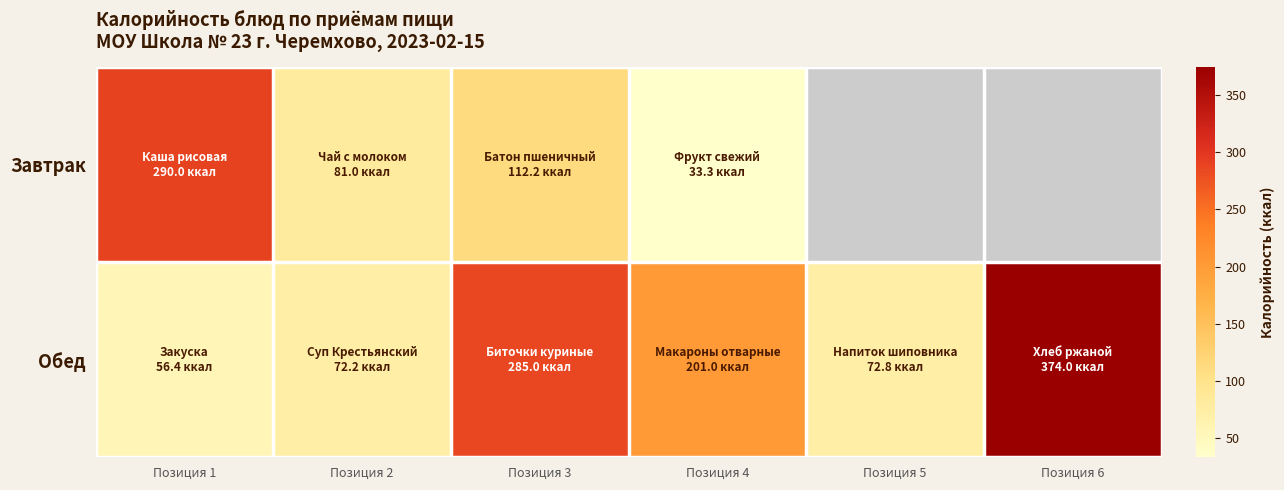

At which category is the sum across all series the highest?

Позиция 3